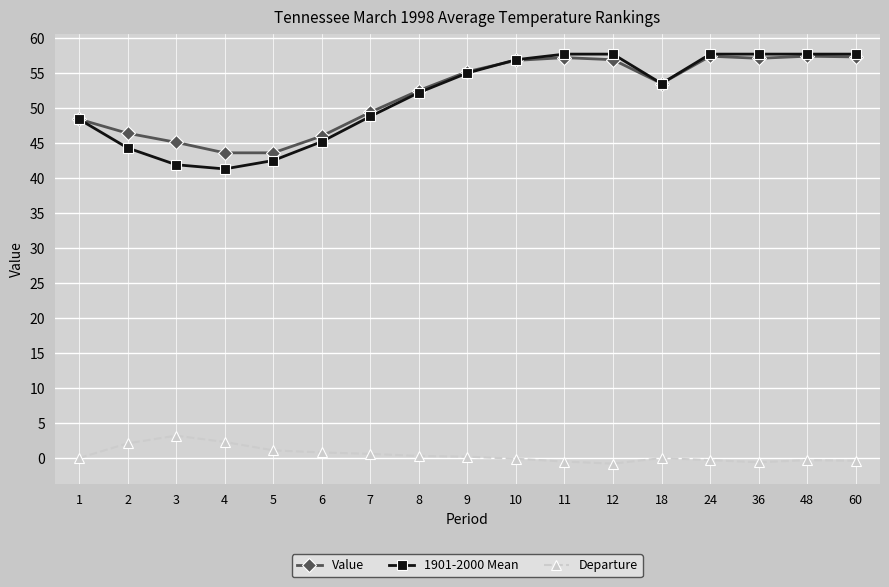

What is the sum of the Departure values at 18 and 24?

-0.3